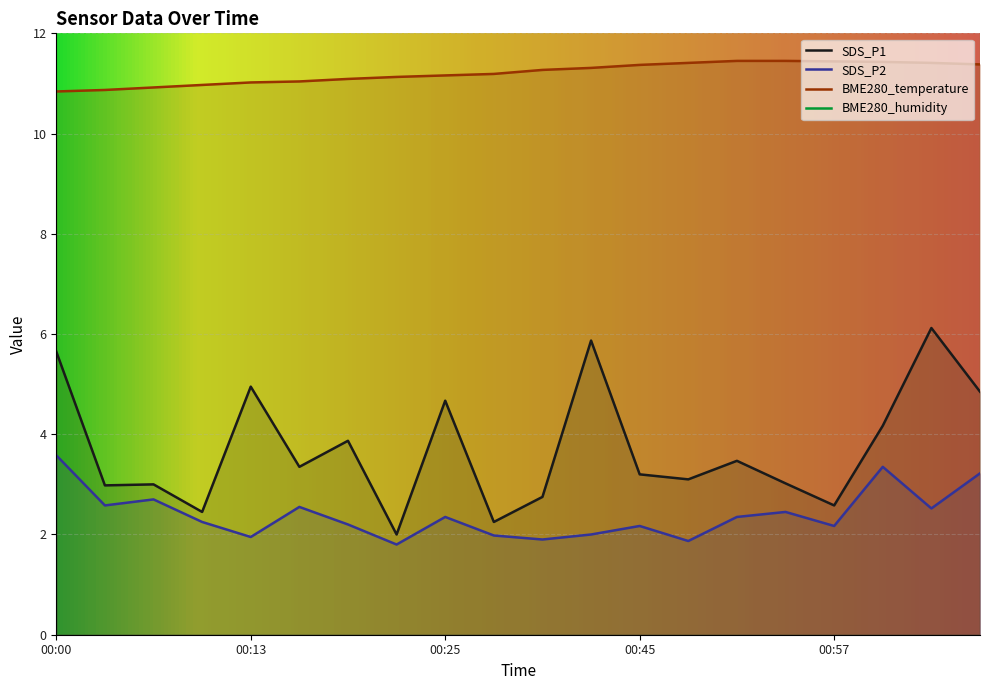

What is the average value of the SDS_P1 series?

3.7